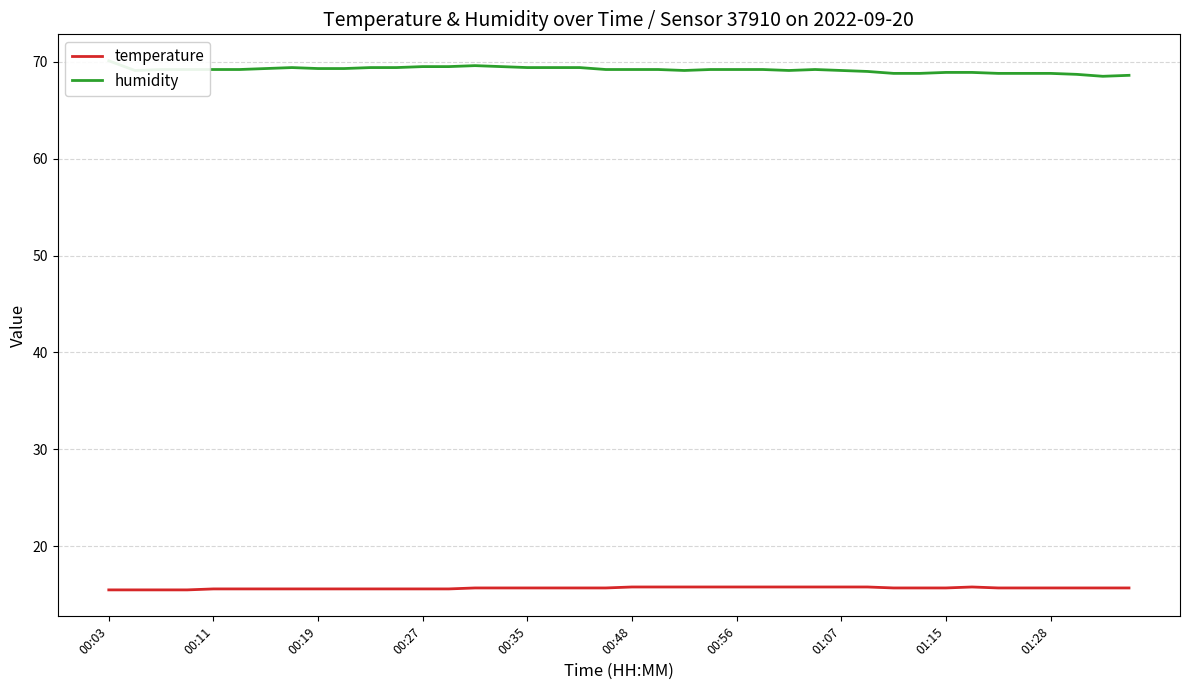

Reading left to right, transcribe all the data shown in this chart.

temperature: 15.5	15.5	15.5	15.5	15.6	15.6	15.6	15.6	15.6	15.6	15.6	15.6	15.6	15.6	15.7	15.7	15.7	15.7	15.7	15.7	15.8	15.8	15.8	15.8	15.8	15.8	15.8	15.8	15.8	15.8	15.7	15.7	15.7	15.8	15.7	15.7	15.7	15.7	15.7	15.7
humidity: 70.1	69.1	69.2	69.2	69.2	69.2	69.3	69.4	69.3	69.3	69.4	69.4	69.5	69.5	69.6	69.5	69.4	69.4	69.4	69.2	69.2	69.2	69.1	69.2	69.2	69.2	69.1	69.2	69.1	69.0	68.8	68.8	68.9	68.9	68.8	68.8	68.8	68.7	68.5	68.6